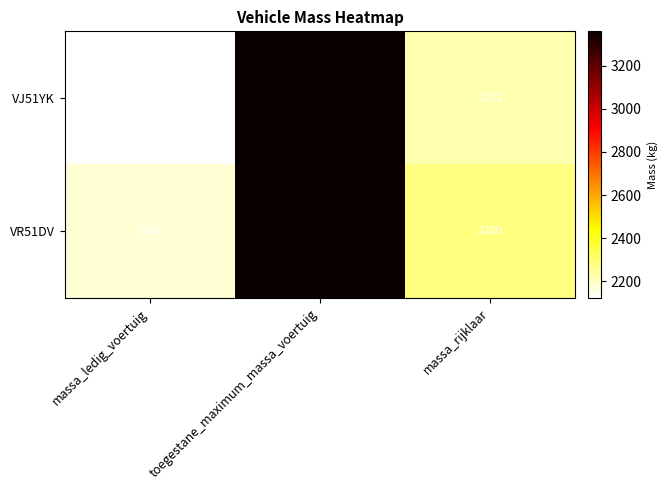

Which label corresponds to the smallest value in the chart?

massa_ledig_voertuig